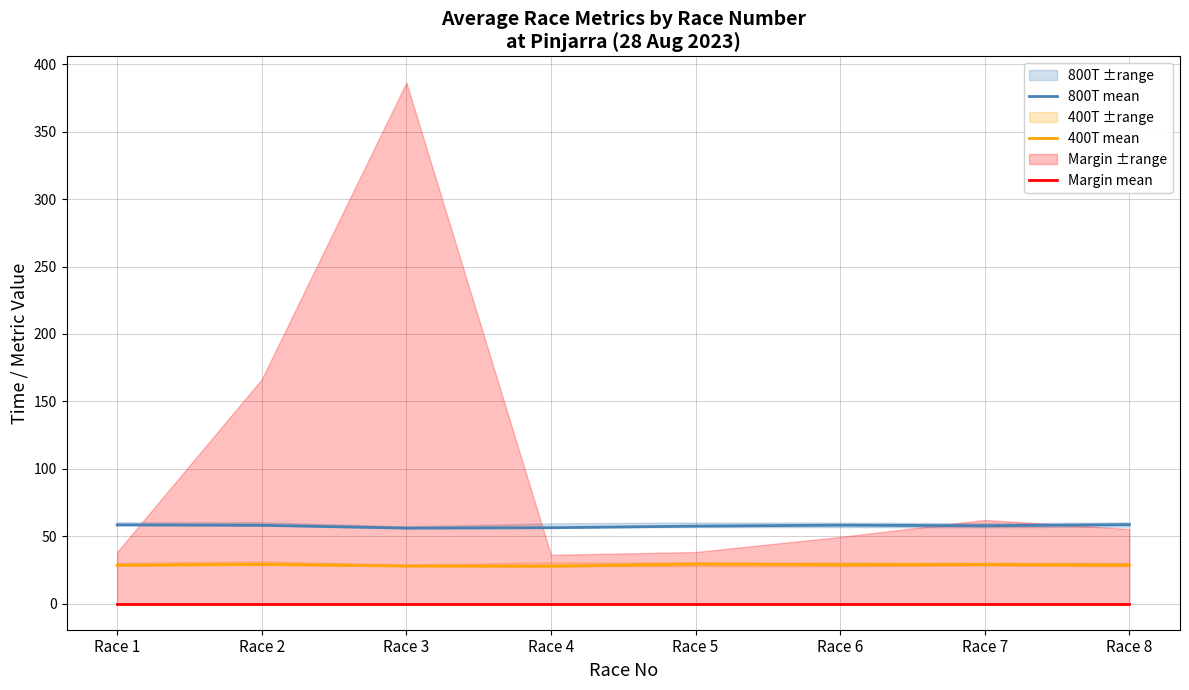

What is the approximate value of 400T mean at Race 8?

28.5